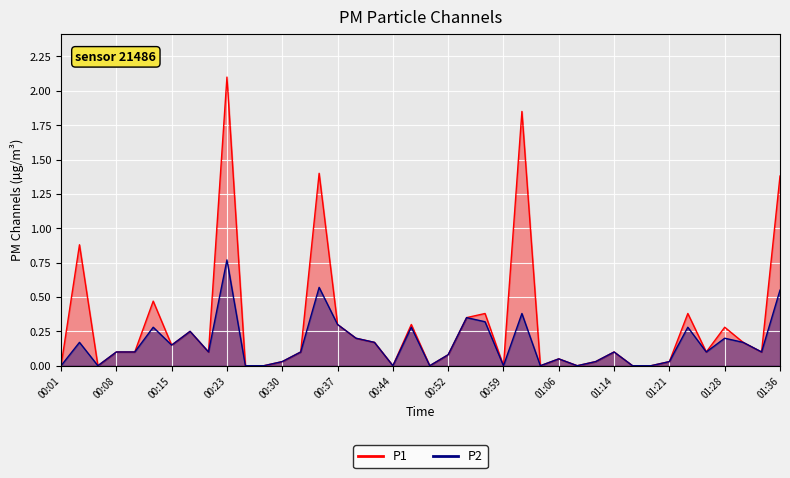

Reading right to left, list all the values displayed in this chart.

P1: 01:36=1.4	01:33=0.1	01:31=0.2	01:28=0.3	01:26=0.1	01:23=0.4	01:21=0.0	01:18=0.0	01:16=0.0	01:14=0.1	01:11=0.0	01:09=0.0	01:06=0.1	01:04=0.0	01:01=1.9	00:59=0.0	00:57=0.4	00:54=0.3	00:52=0.1	00:49=0.0	00:47=0.3	00:44=0.0	00:42=0.2	00:40=0.2	00:37=0.3	00:35=1.4	00:32=0.1	00:30=0.0	00:27=0.0	00:25=0.0	00:23=2.1	00:20=0.1	00:18=0.2	00:15=0.1	00:13=0.5	00:10=0.1	00:08=0.1	00:05=0.0	00:03=0.9	00:01=0.0
P2: 01:36=0.6	01:33=0.1	01:31=0.2	01:28=0.2	01:26=0.1	01:23=0.3	01:21=0.0	01:18=0.0	01:16=0.0	01:14=0.1	01:11=0.0	01:09=0.0	01:06=0.1	01:04=0.0	01:01=0.4	00:59=0.0	00:57=0.3	00:54=0.3	00:52=0.1	00:49=0.0	00:47=0.3	00:44=0.0	00:42=0.2	00:40=0.2	00:37=0.3	00:35=0.6	00:32=0.1	00:30=0.0	00:27=0.0	00:25=0.0	00:23=0.8	00:20=0.1	00:18=0.2	00:15=0.1	00:13=0.3	00:10=0.1	00:08=0.1	00:05=0.0	00:03=0.2	00:01=0.0